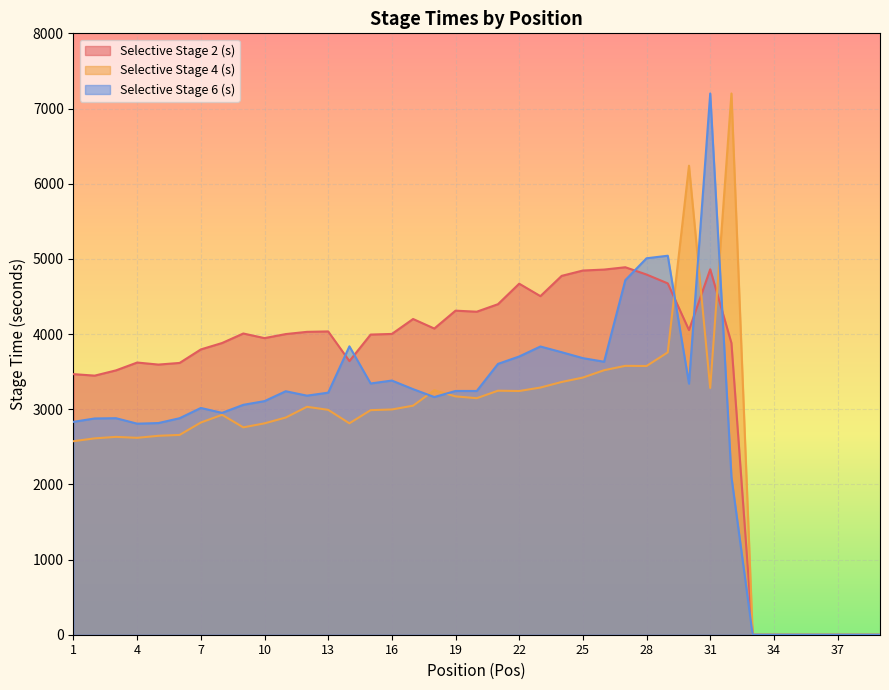

Which series has the largest total across all categories?

Selective Stage 2 (s)